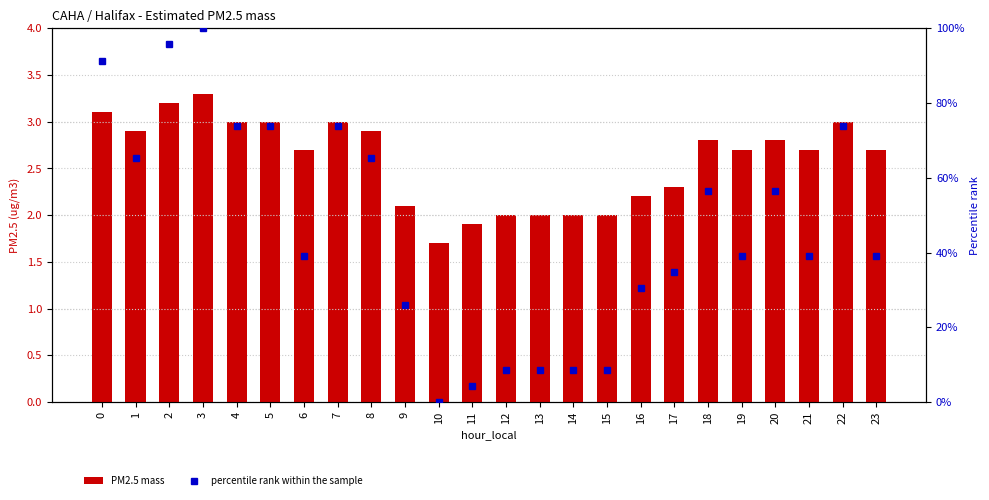

Between 16 and 18, which series saw the biggest shift?

percentile rank within the sample